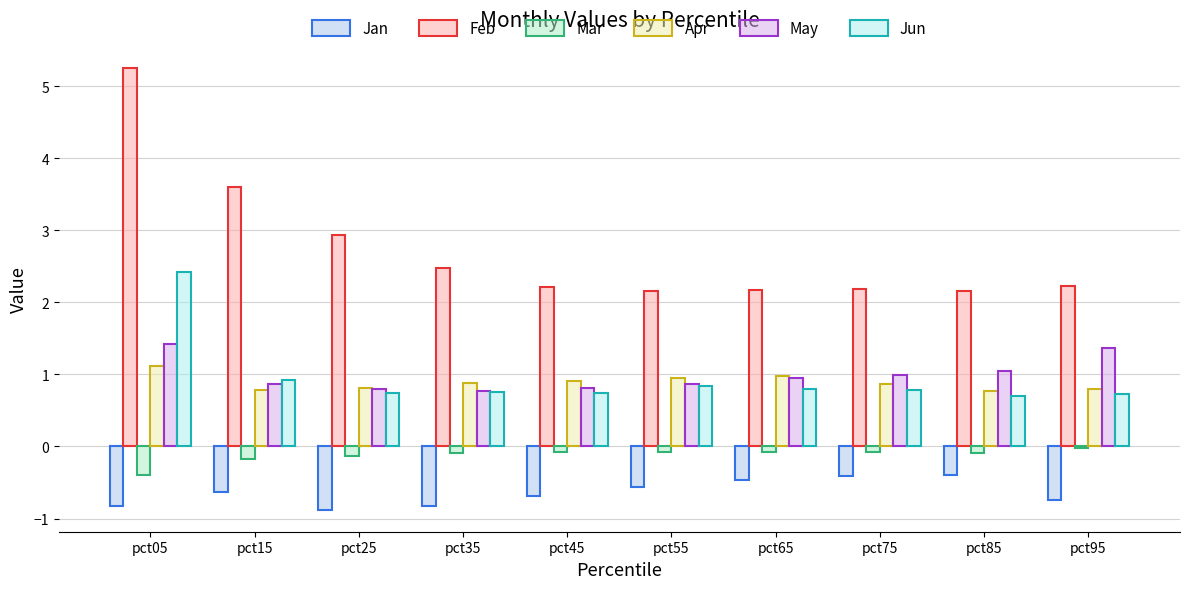

What is the sum of all Feb values?

27.4